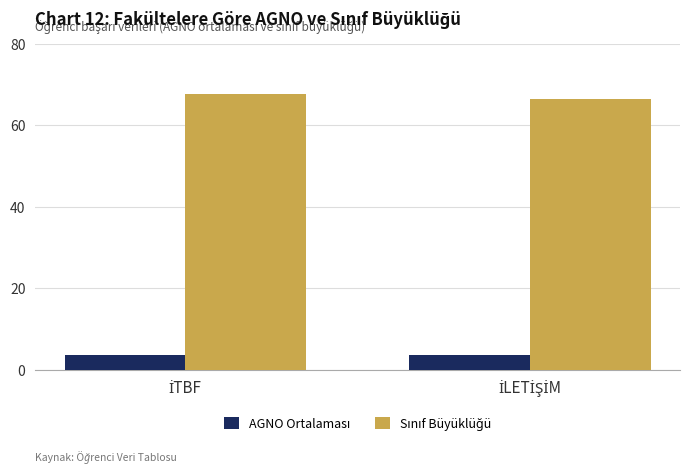

How many categories are shown in the chart?

2